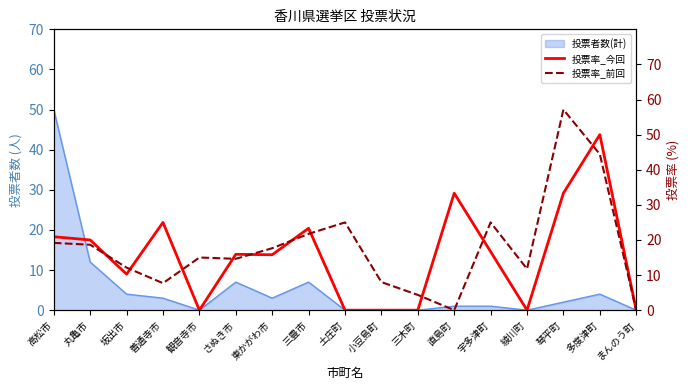

What is the average value of the 投票率_前回 series?

17.8